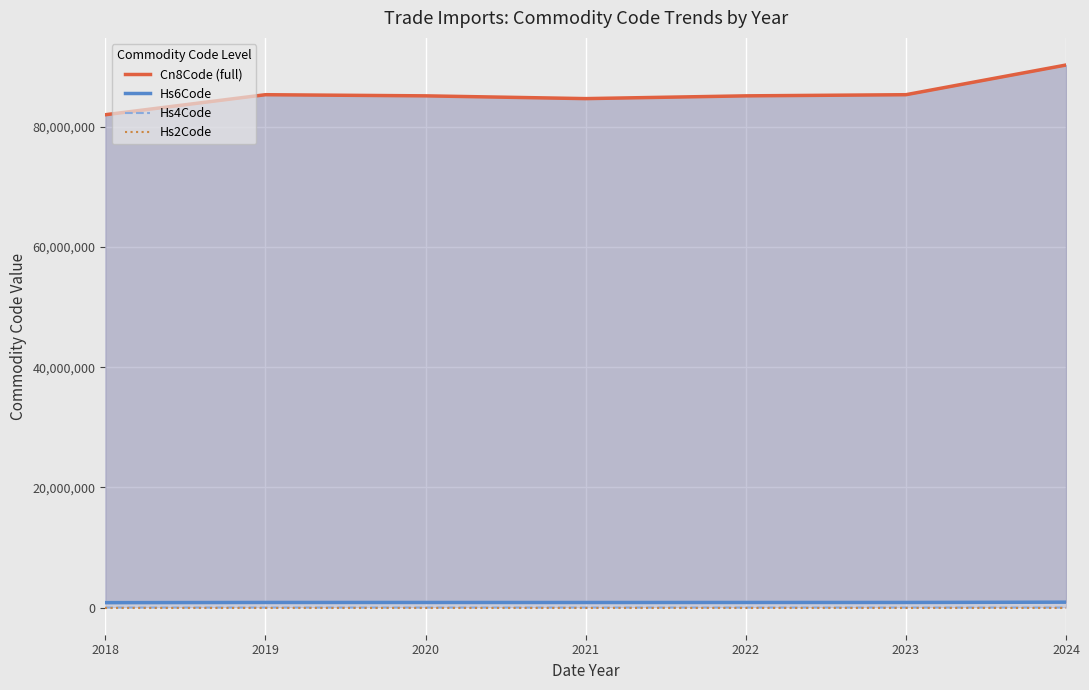

What is the maximum value for Hs2Code?

90